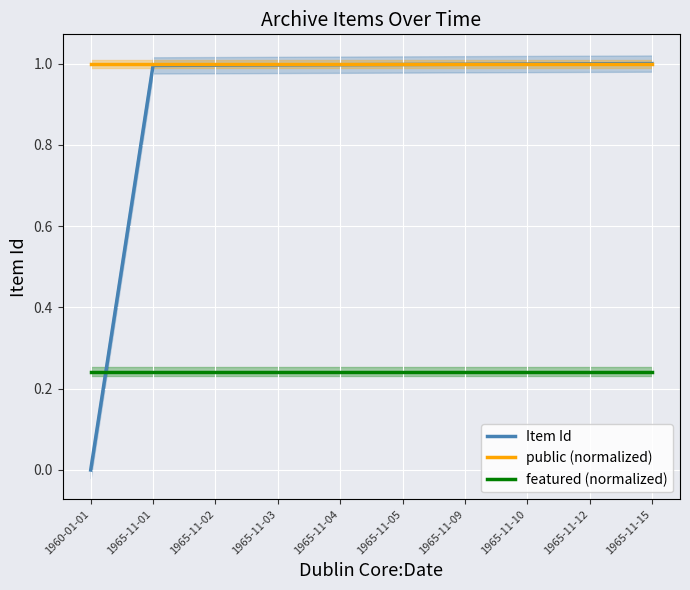

List the labels in order of public (normalized) value, smallest first.

1960-01-01, 1965-11-01, 1965-11-02, 1965-11-03, 1965-11-04, 1965-11-05, 1965-11-09, 1965-11-10, 1965-11-12, 1965-11-15